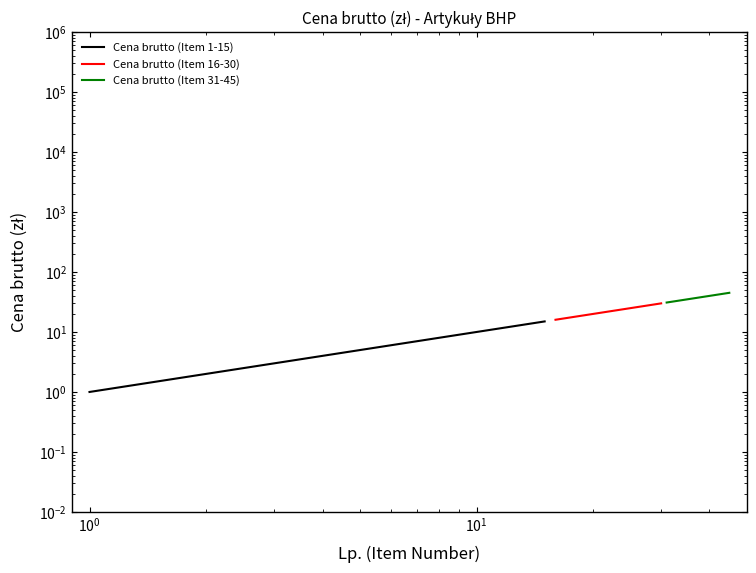

How many series are shown in this chart?

3